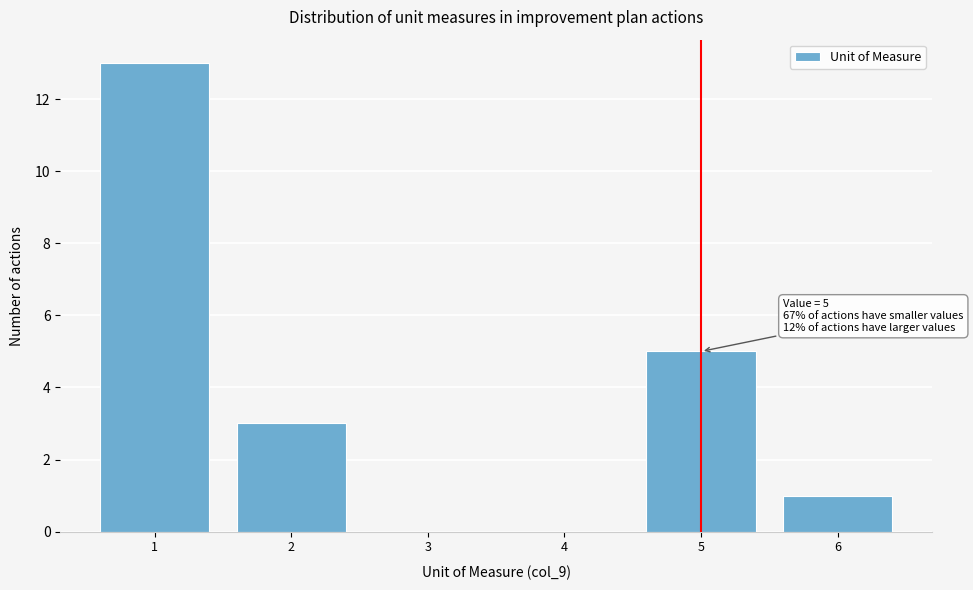

Over which range of the x-axis is the bar tallest?

0.5 to 1.5